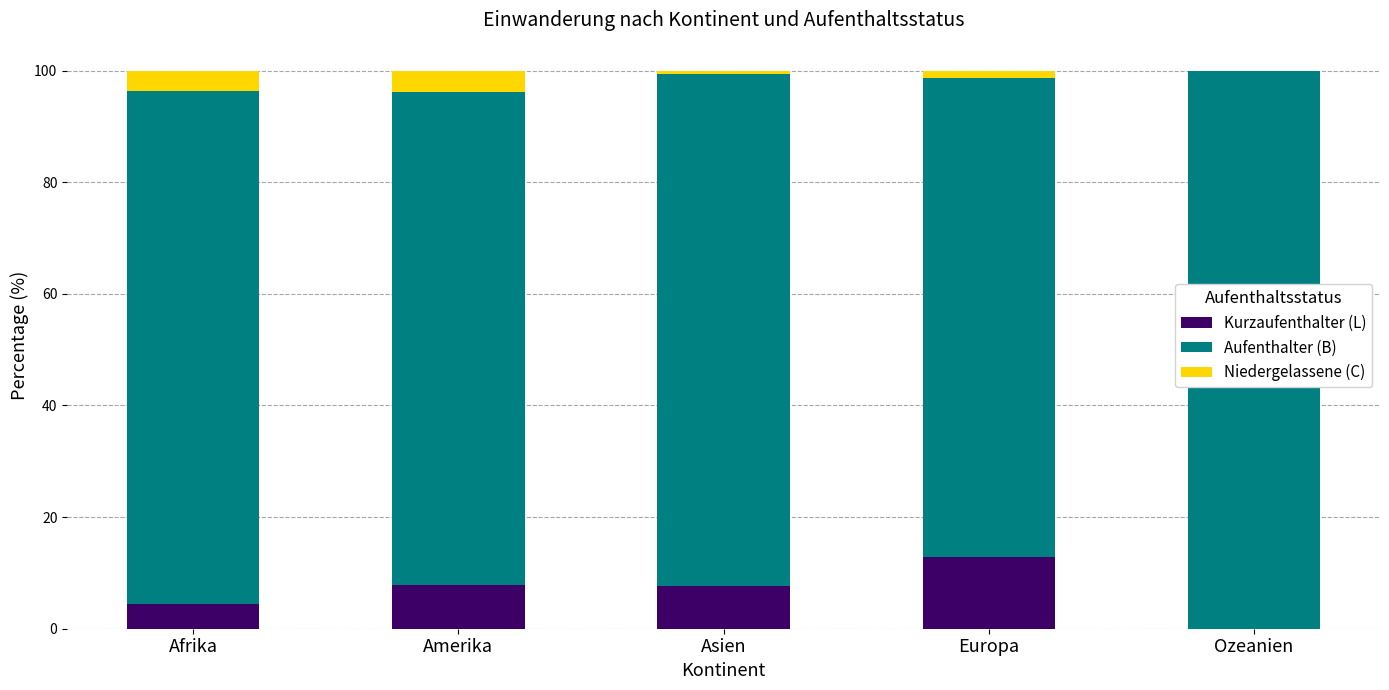

Which category has the highest value in the Kurzaufenthalter (L) series?

Europa